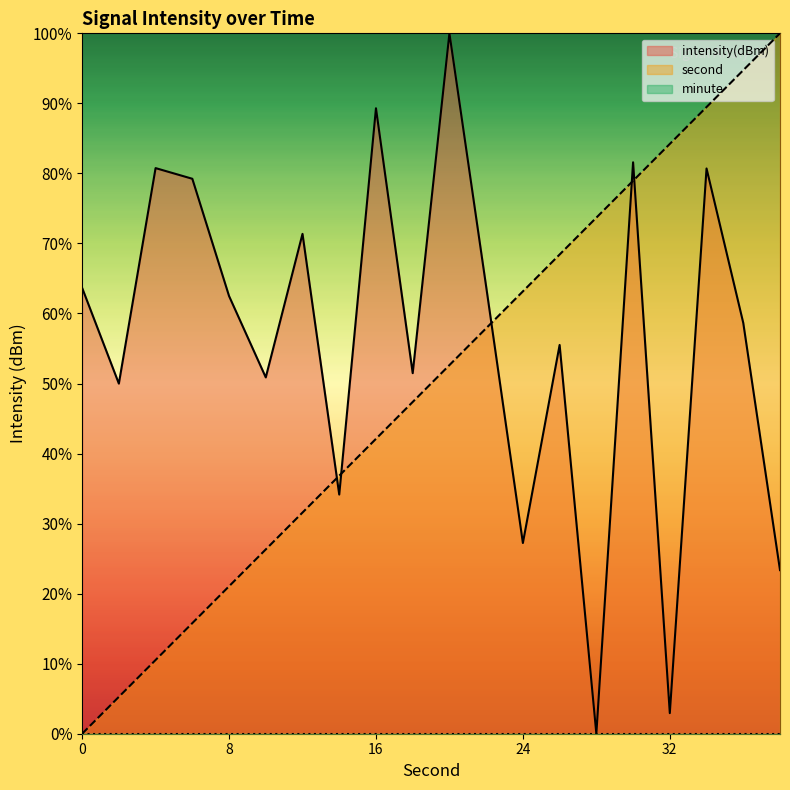

What is the greatest value displayed?

100.0